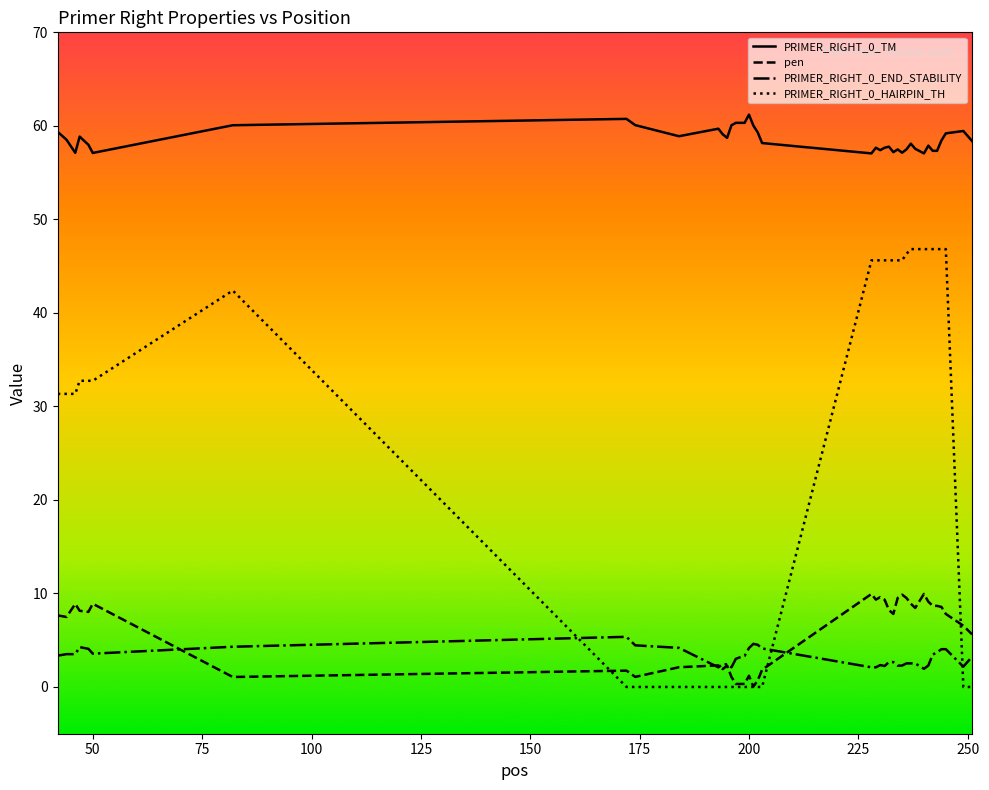

True or false: PRIMER_RIGHT_0_END_STABILITY and PRIMER_RIGHT_0_TM cross at least once.

False